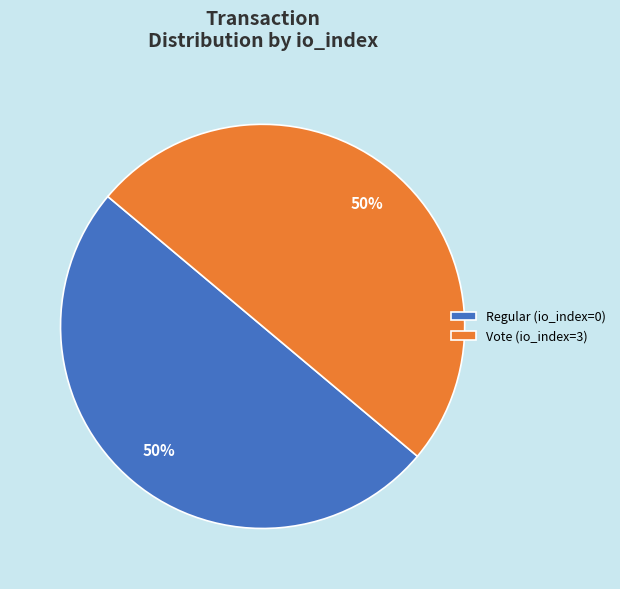

What is the ratio of the value at Regular (io_index=0) to the value at Vote (io_index=3)?

1.0